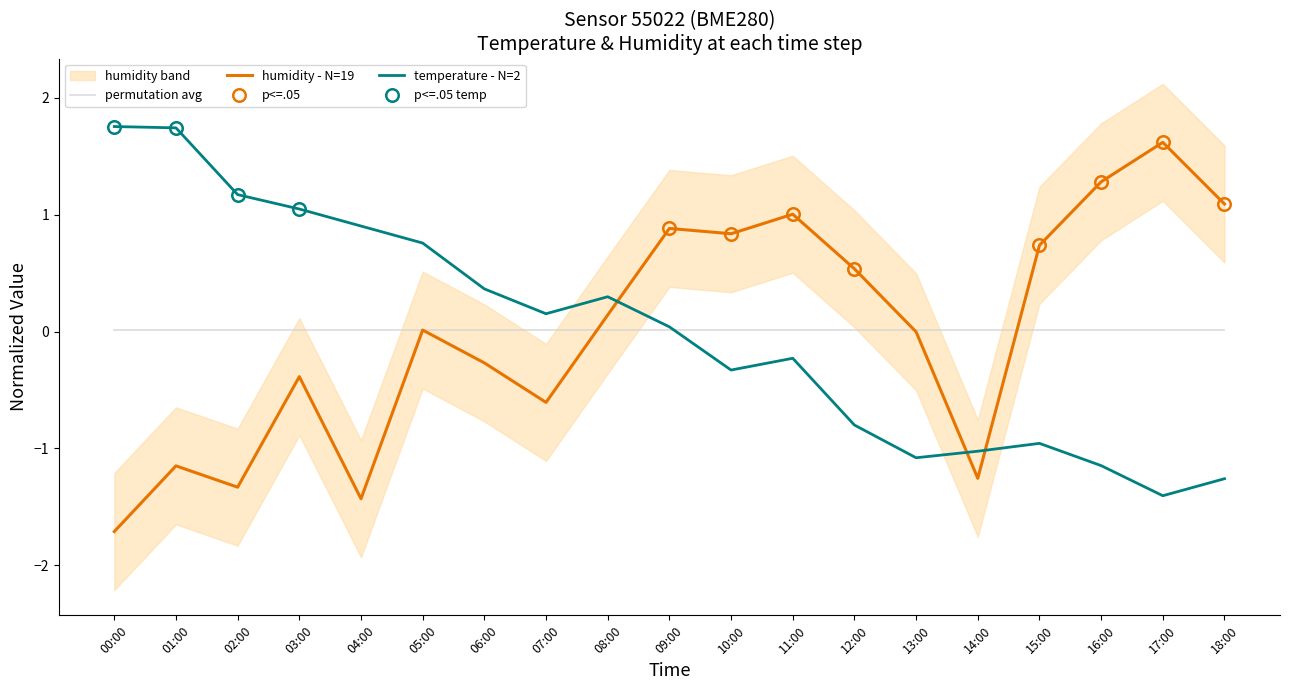

How many values in the humidity series are below 0?

9